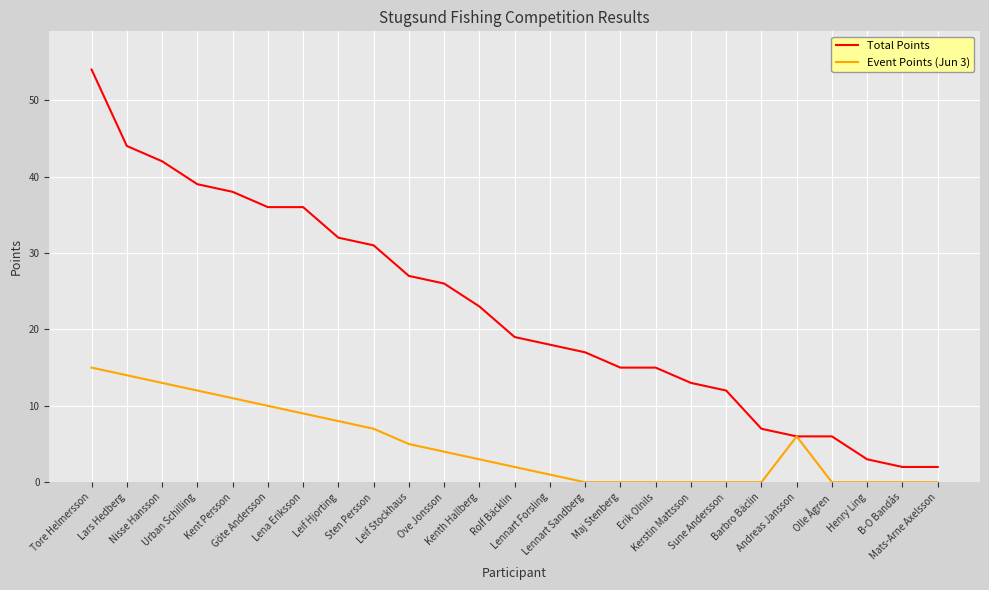

At which label does Event Points (Jun 3) first exceed 3?

Tore Helmersson